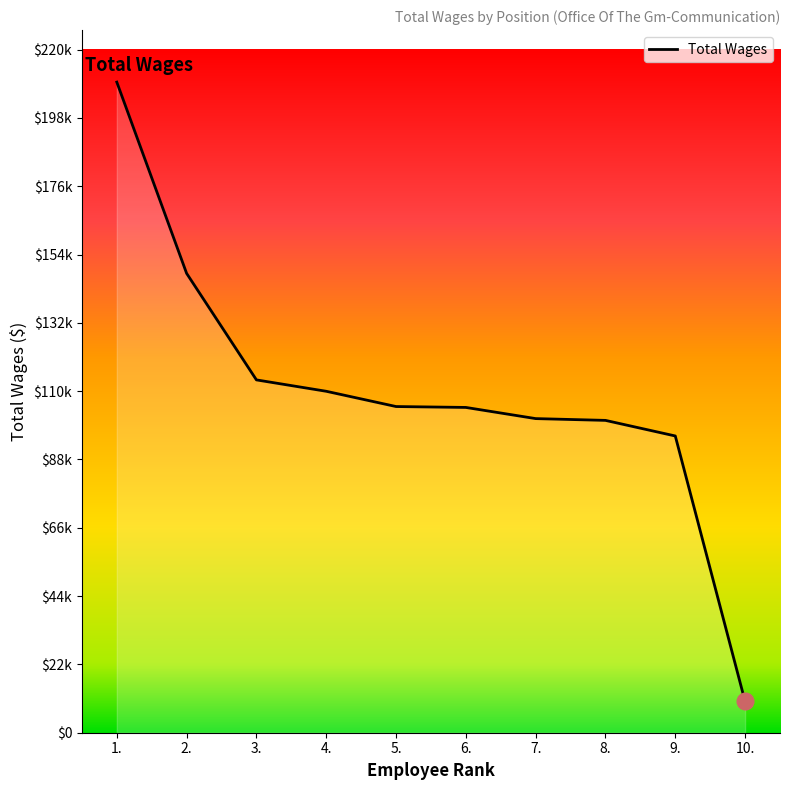

Is this an area chart (filled region under the line)?

Yes